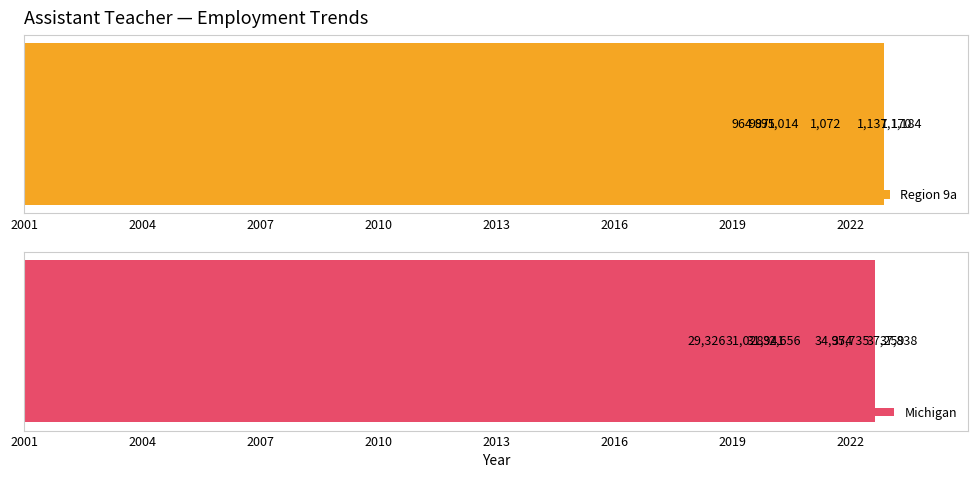

What is the difference between the highest and lowest values at 2007?

34598